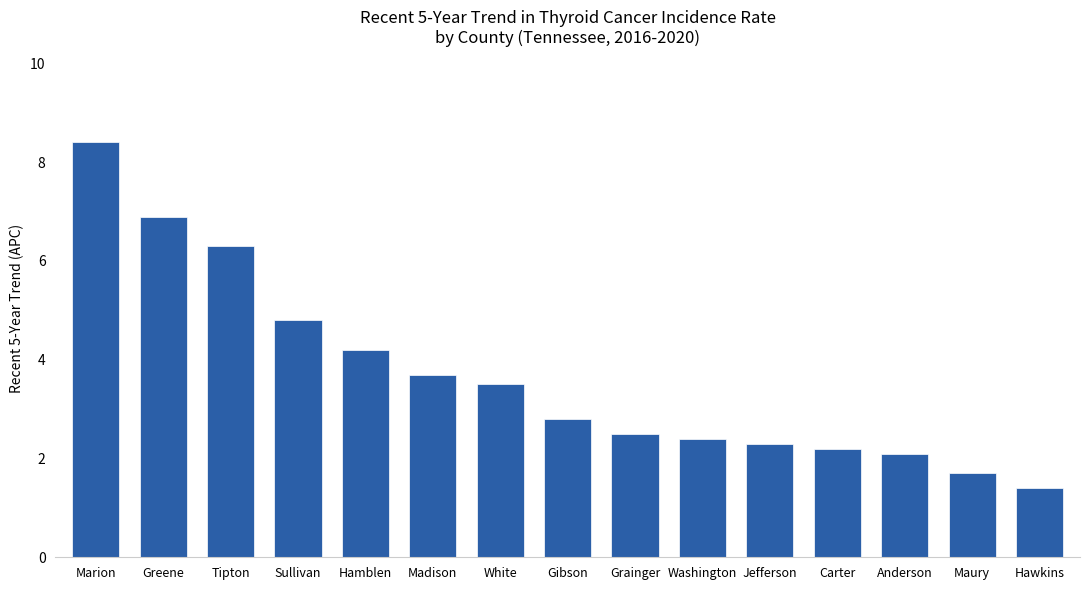

Reading left to right, what are all the values shown in this chart?

8.4	6.9	6.3	4.8	4.2	3.7	3.5	2.8	2.5	2.4	2.3	2.2	2.1	1.7	1.4